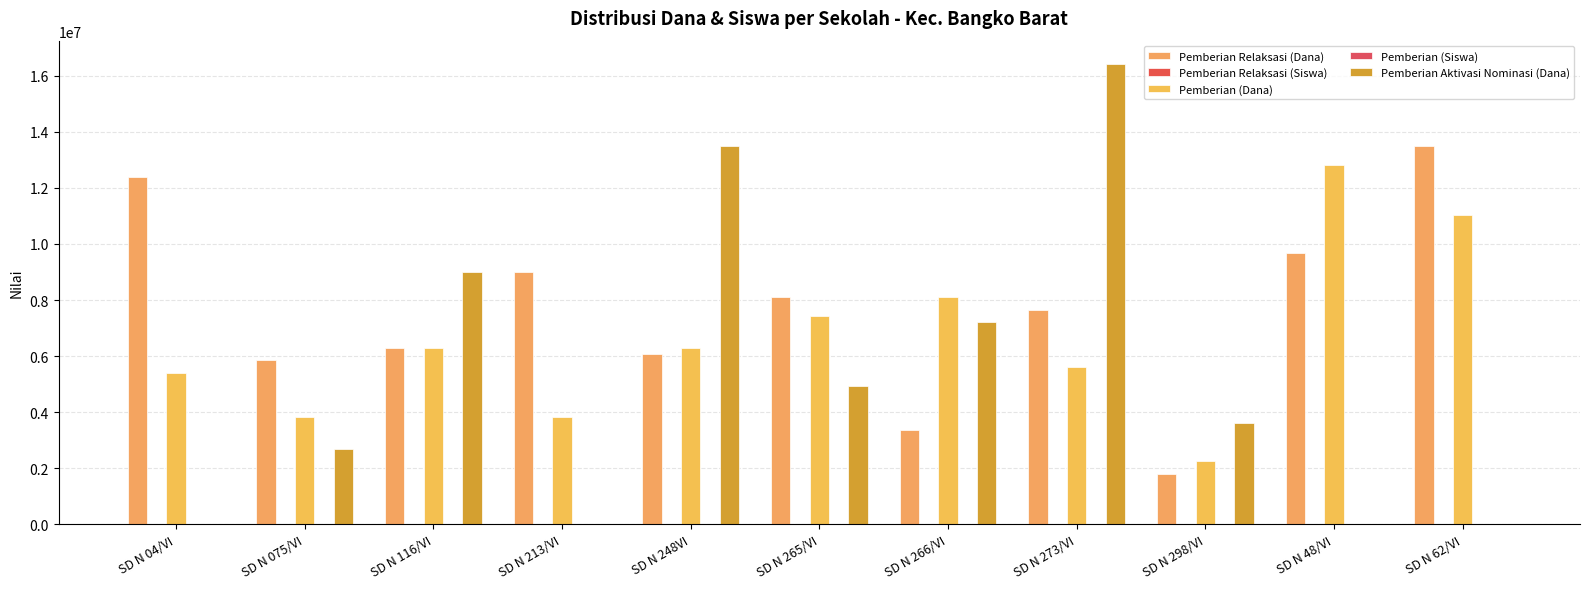

Is it true that Pemberian Aktivasi Nominasi (Dana) equals 0 at SD N 04/VI?

True